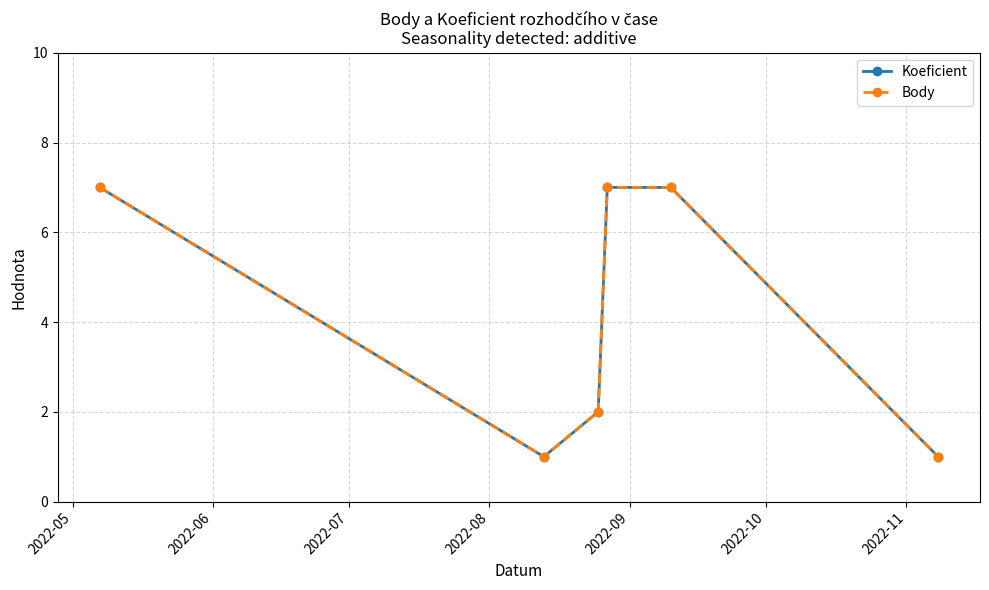

Reading left to right, transcribe all the data shown in this chart.

Koeficient: 7	1	2	7	7	1
Body: 7	1	2	7	7	1